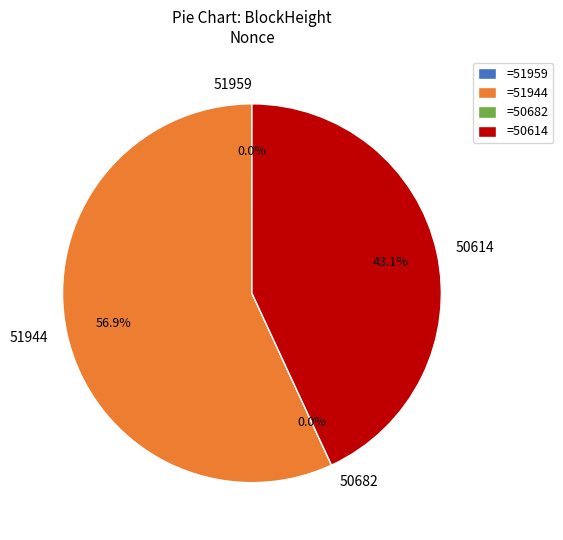

What percentage is the 51944 slice, to the nearest percent?

57%